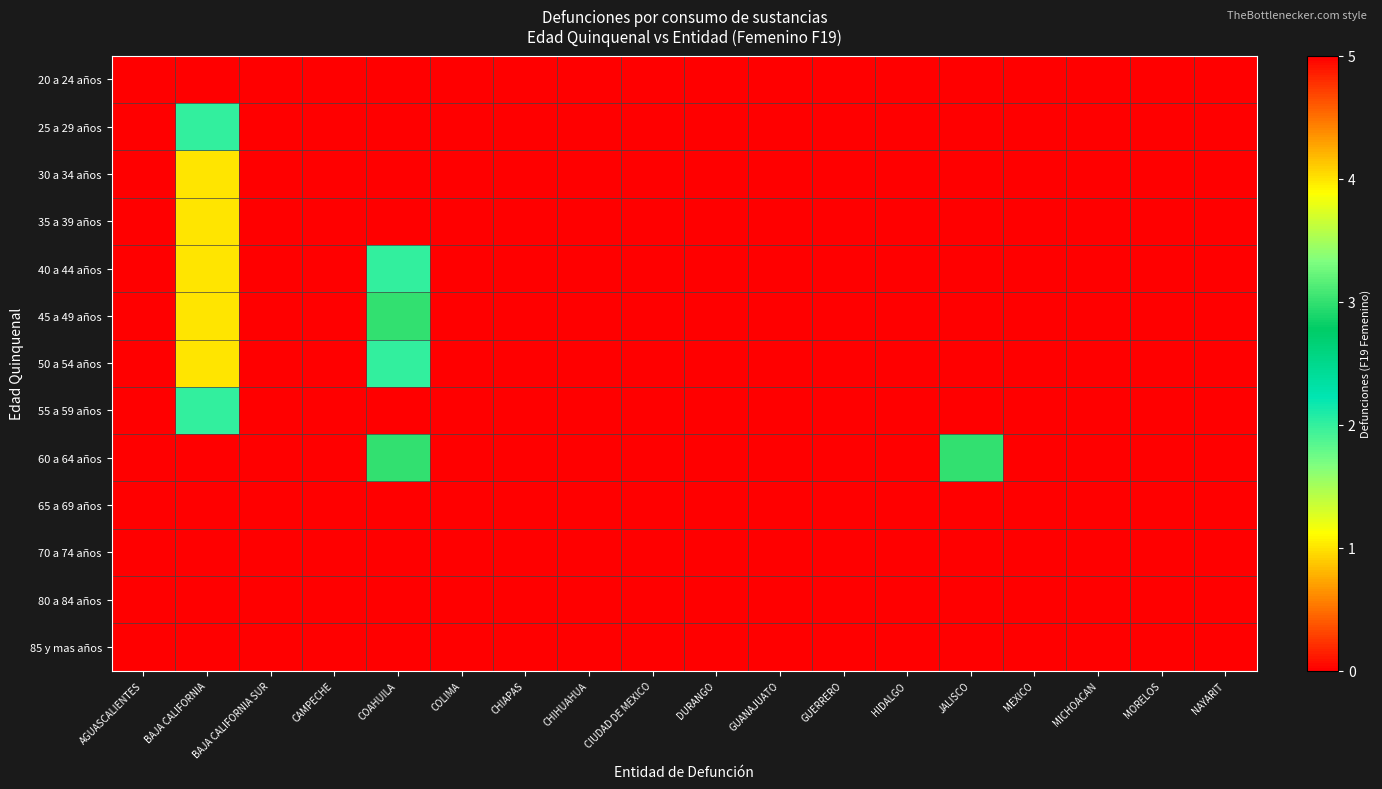

Which category has the lowest value across all series?

AGUASCALIENTES